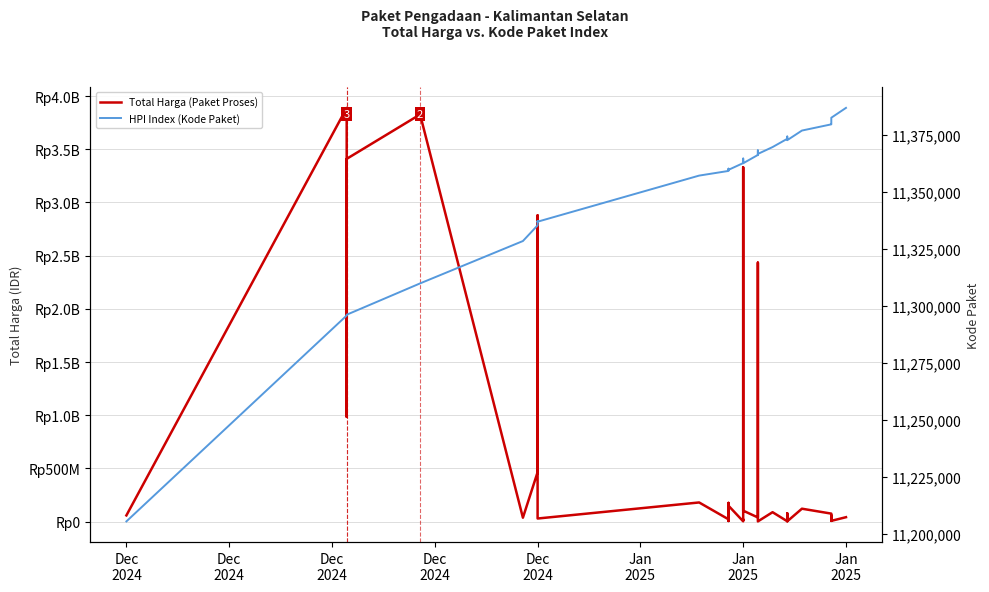

In HPI Index (Kode Paket), how many points are lower than both neighbors (excluding endpoints)?

5